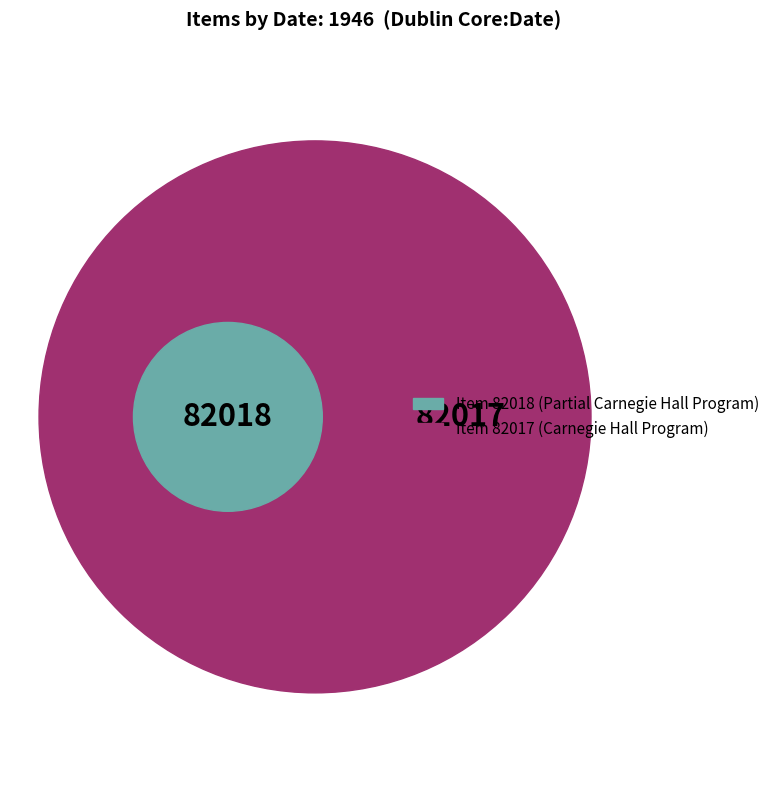

Count the number of slices in the pie.

2